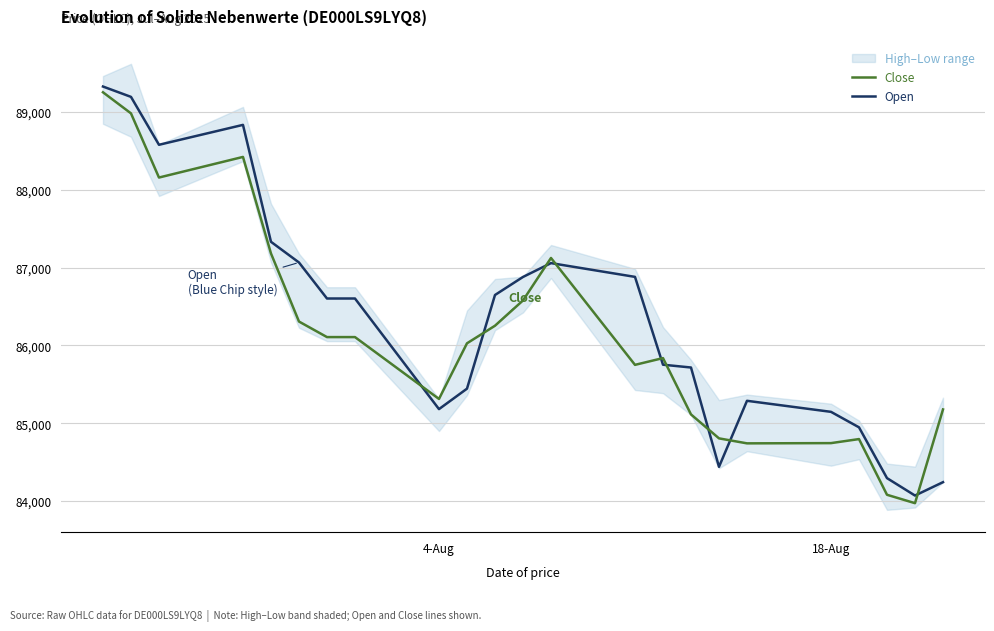

After their last crossing, which series has the higher values: Open or Close?

Close